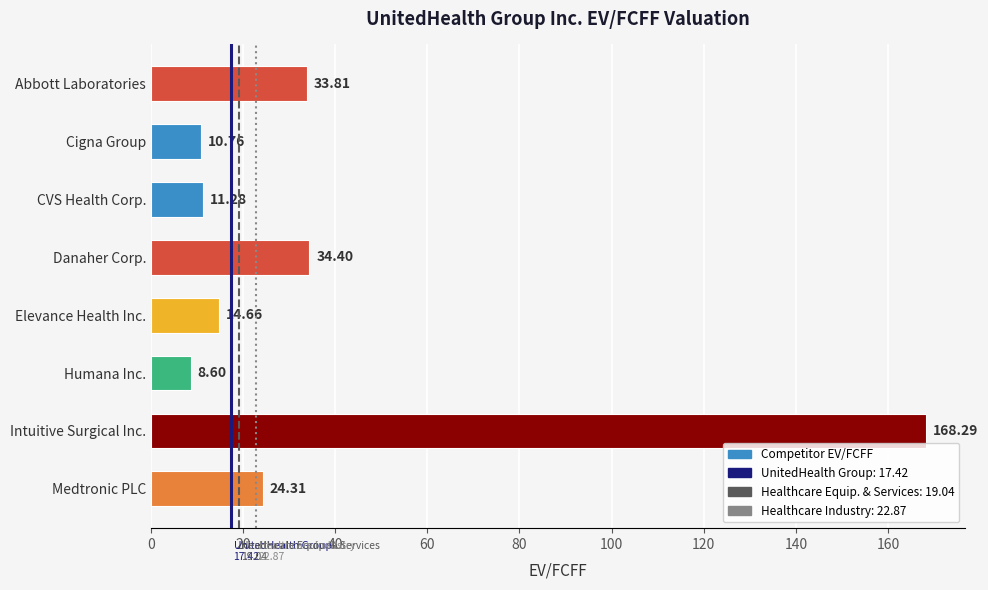

Between Medtronic PLC and Humana Inc., which is larger?

Medtronic PLC